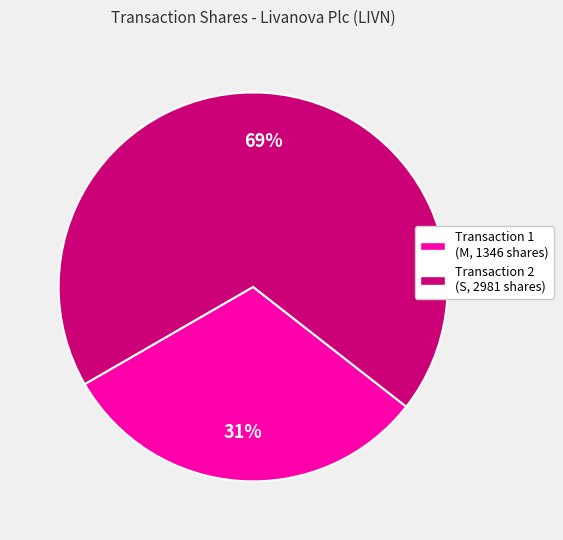

What is the ratio of the value at Transaction 2 (S, 2981 shares) to the value at Transaction 1 (M, 1346 shares)?

2.2